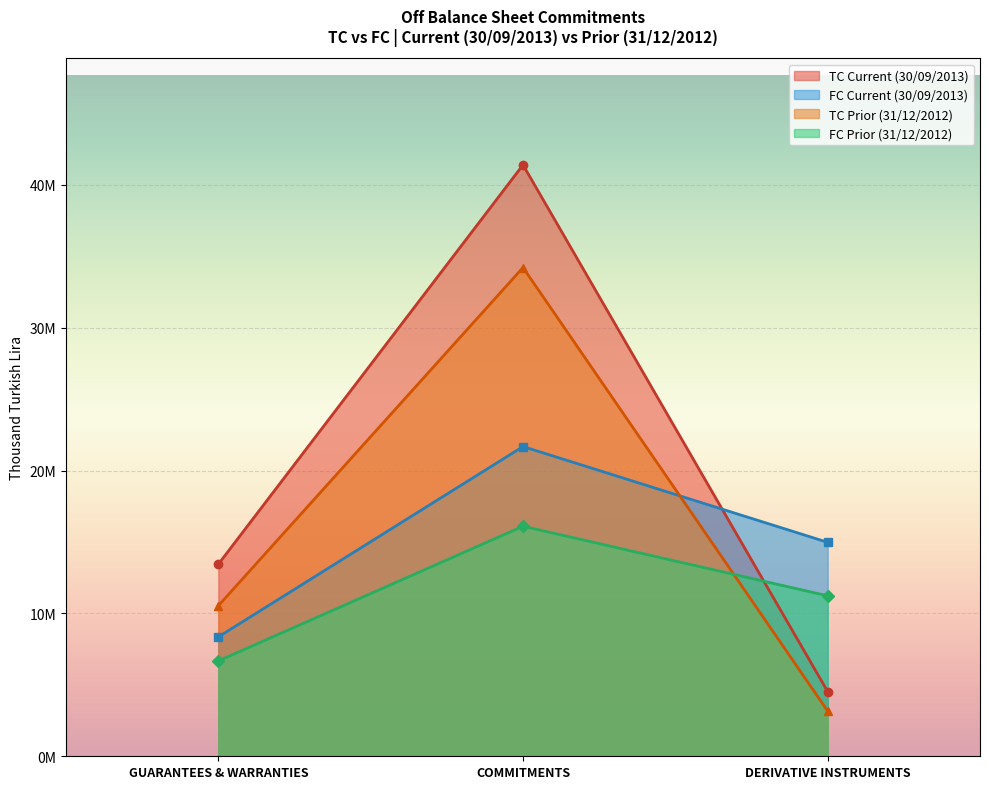

What is the label of the 3rd point from the right?

GUARANTEES & WARRANTIES